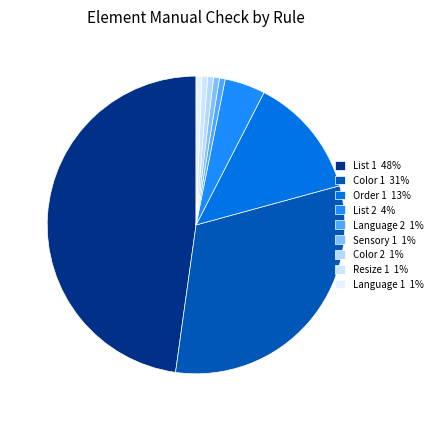

Count the number of slices in the pie.

9